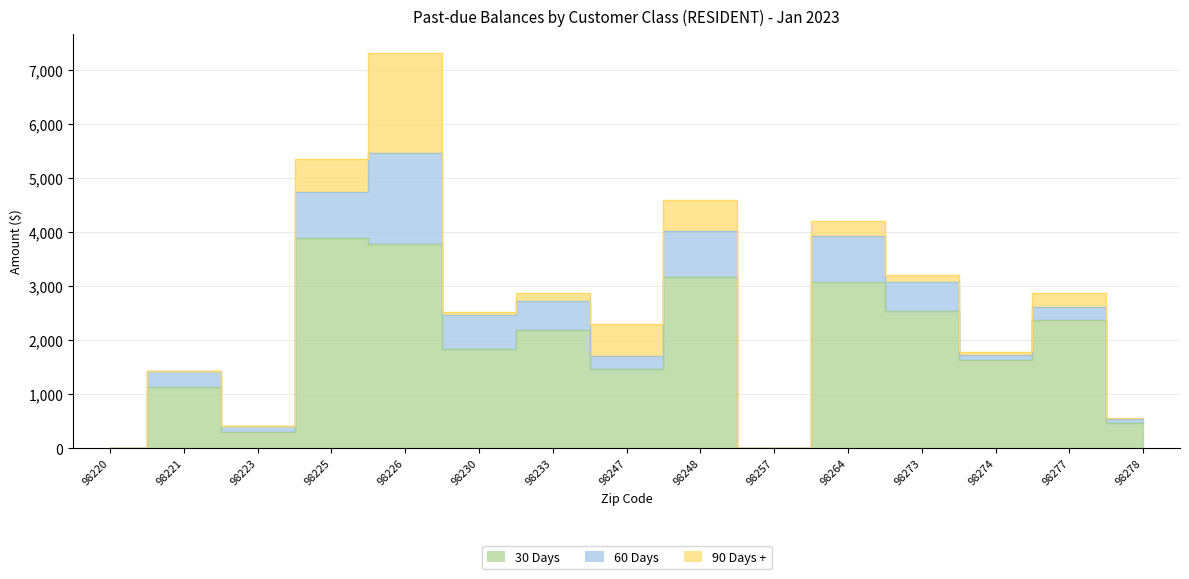

What is the difference between the highest and lowest values at 98221?

1132.5